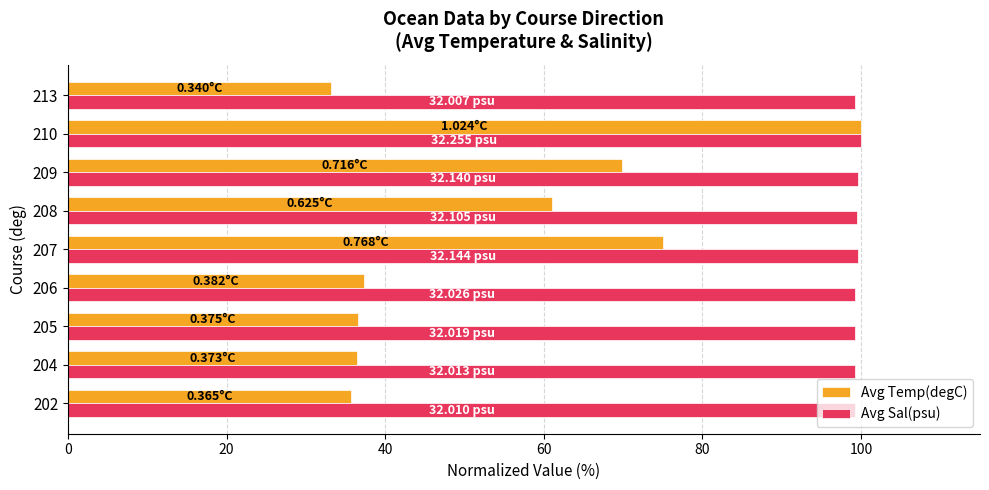

What is the difference between the second highest and minimum values in the Avg Sal(psu) series?

0.4